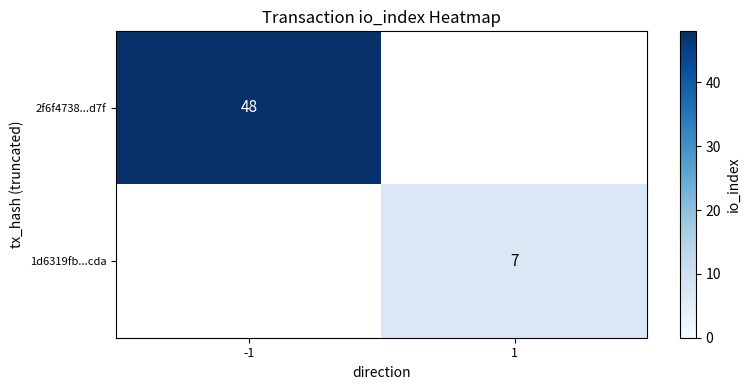

The 1d6319fb...cda series shows 9 at 1. True or false?

False